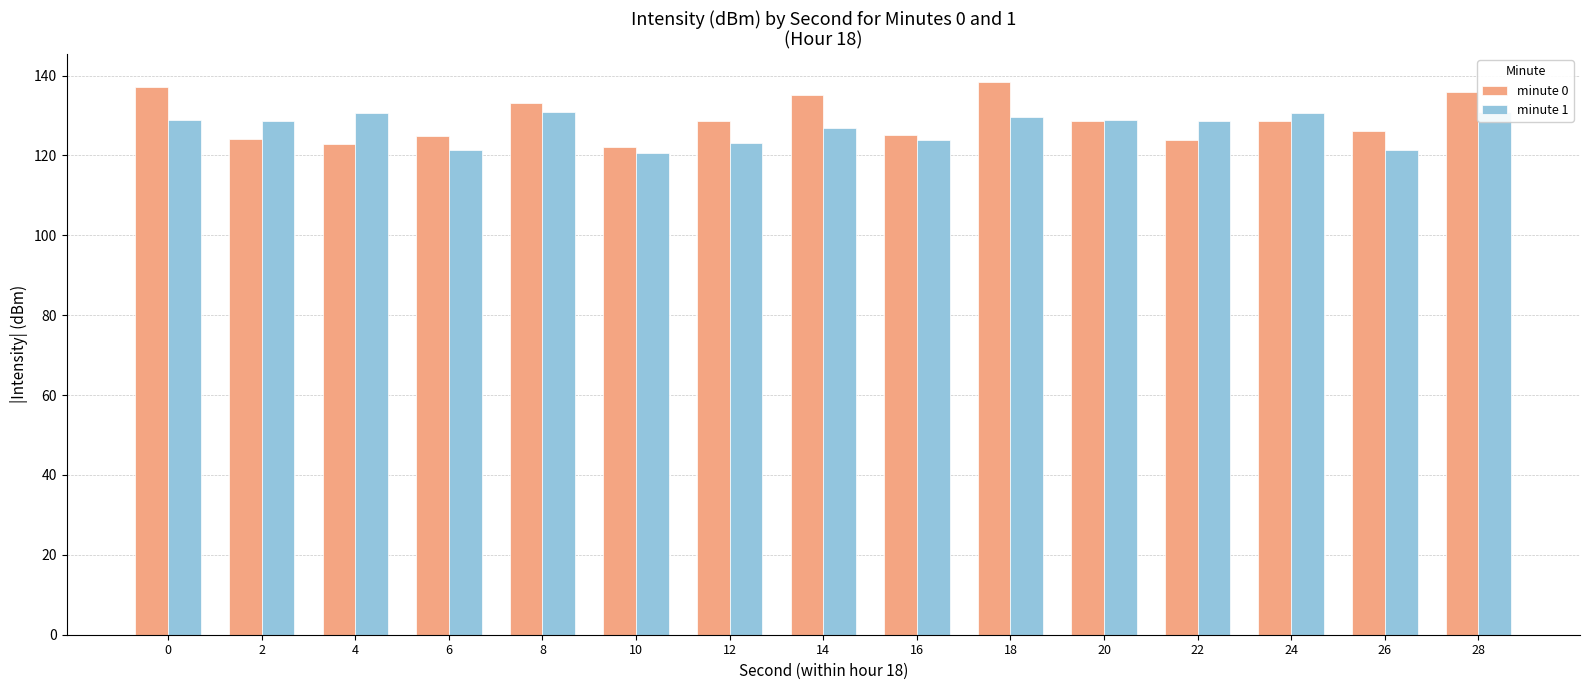

What is the smallest value displayed?

120.7